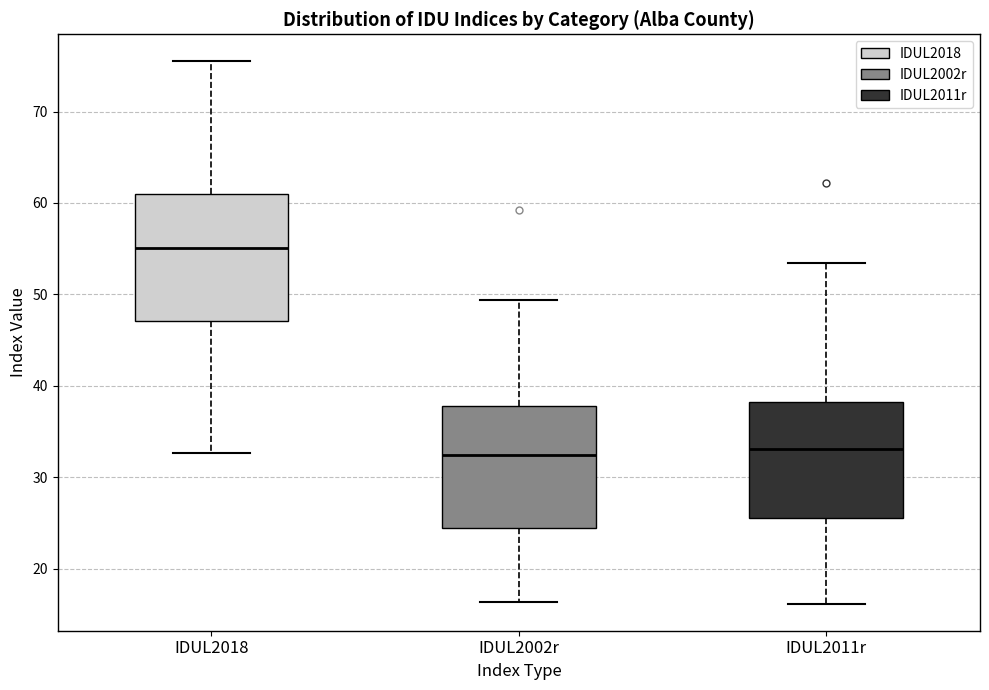

Reading left to right, transcribe this box plot: for each box, give where its median line is, the range the box spans, and where its two whiskers end, as read against the y-axis. The values are not printed on the chart, so give them approximately, as read against the axis.

IDUL2018: median 55, box 47 to 61, whiskers 33 to 75
IDUL2002r: median 32, box 24 to 38, whiskers 16 to 49
IDUL2011r: median 33, box 26 to 38, whiskers 16 to 53